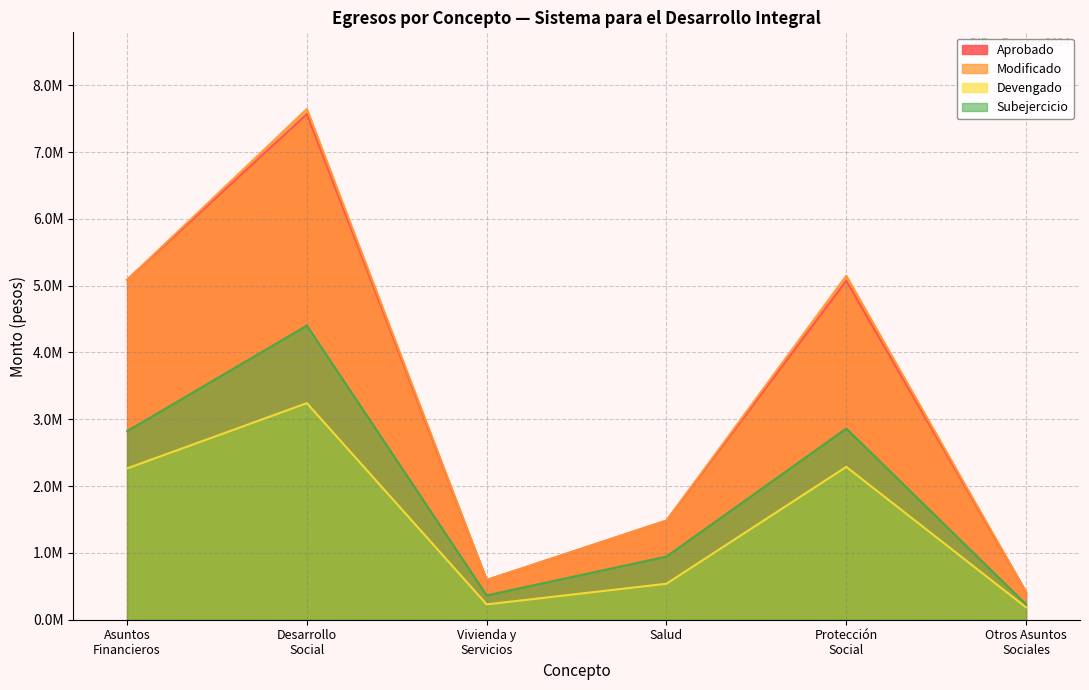

Which series has the largest total across all categories?

Modificado